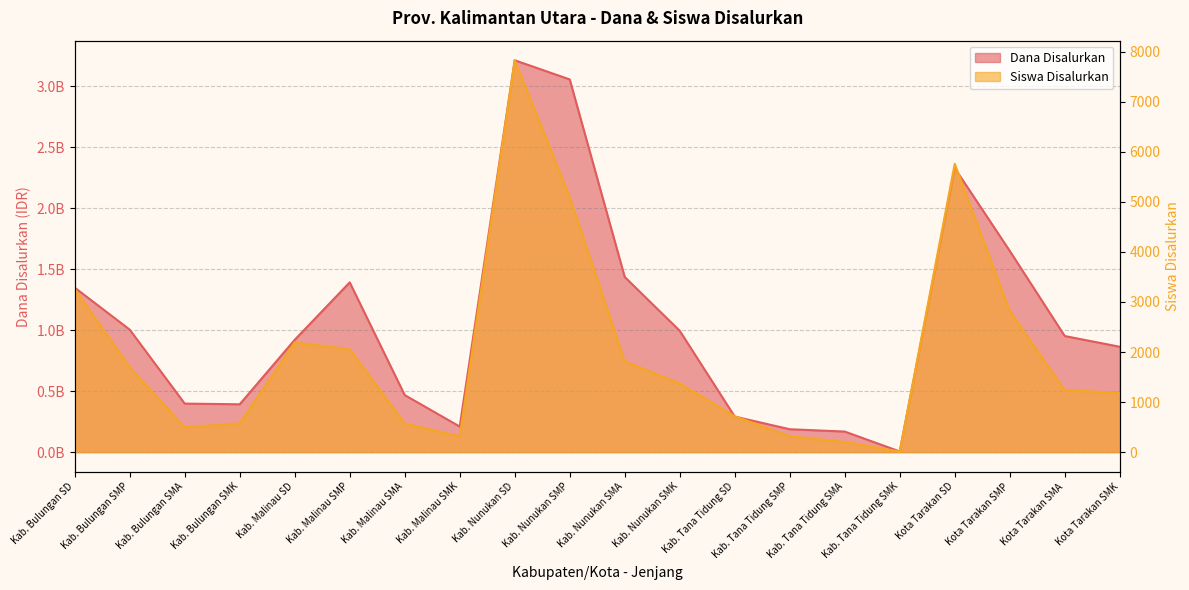

How many data points in Dana Disalurkan are less than 951500000?

10